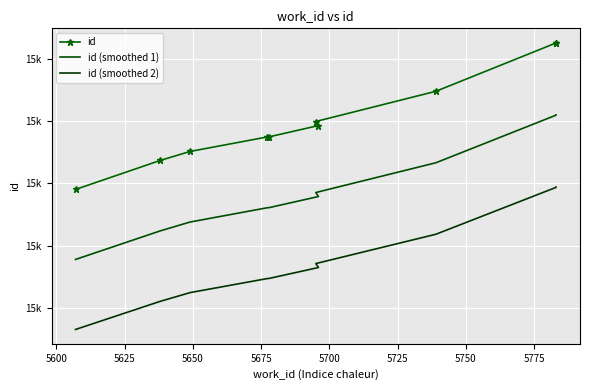

Count the number of data series in this chart.

3